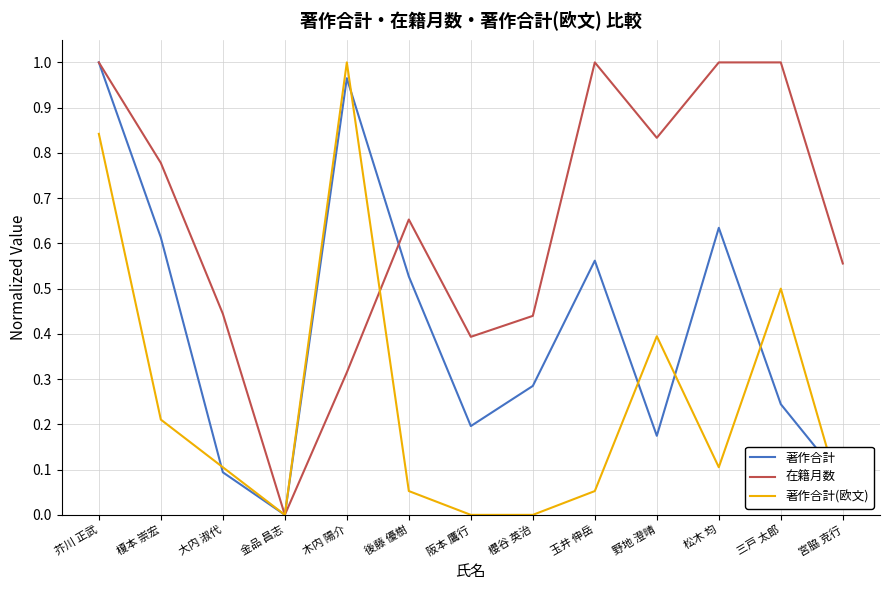

What position from the left is 芥川 正武?

1